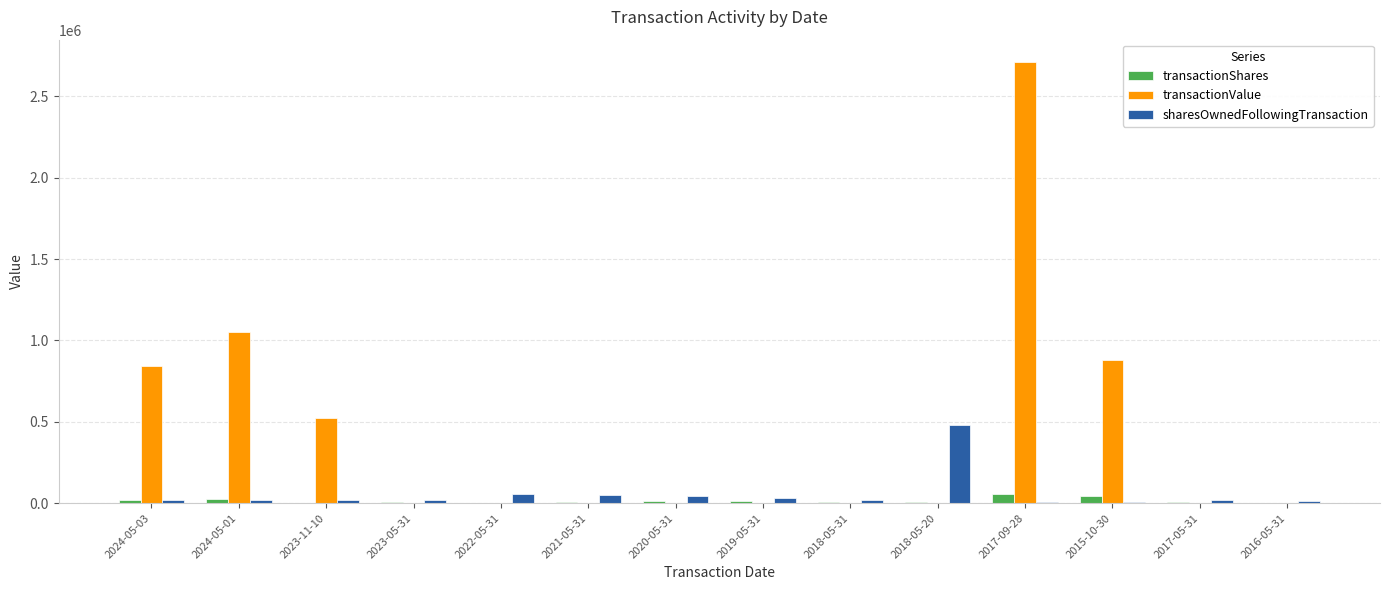

The value of transactionValue at 2020-05-31 is -1763023. True or false?

False